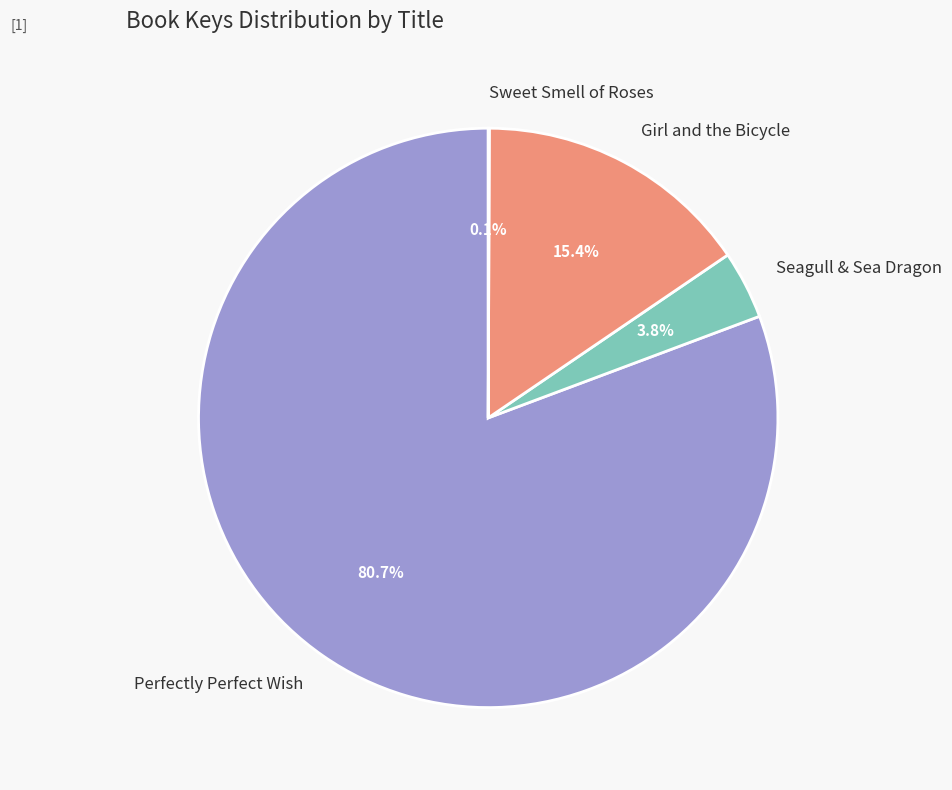

What is the largest slice in the pie chart?

Perfectly Perfect Wish